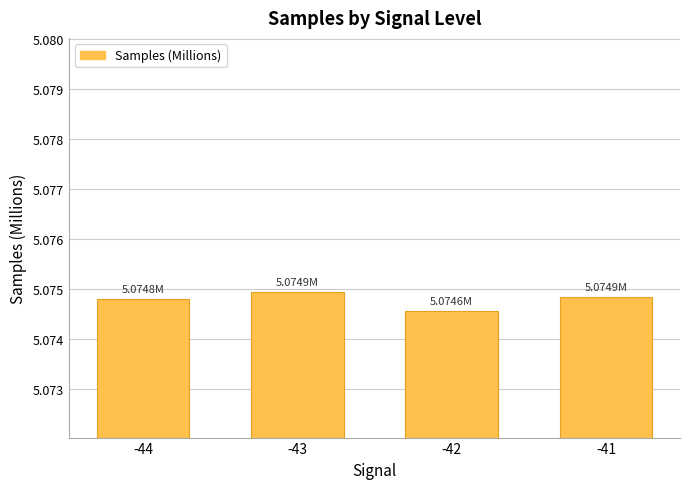

Approximately how many times larger is the value at -41 compared to -43?

1.0